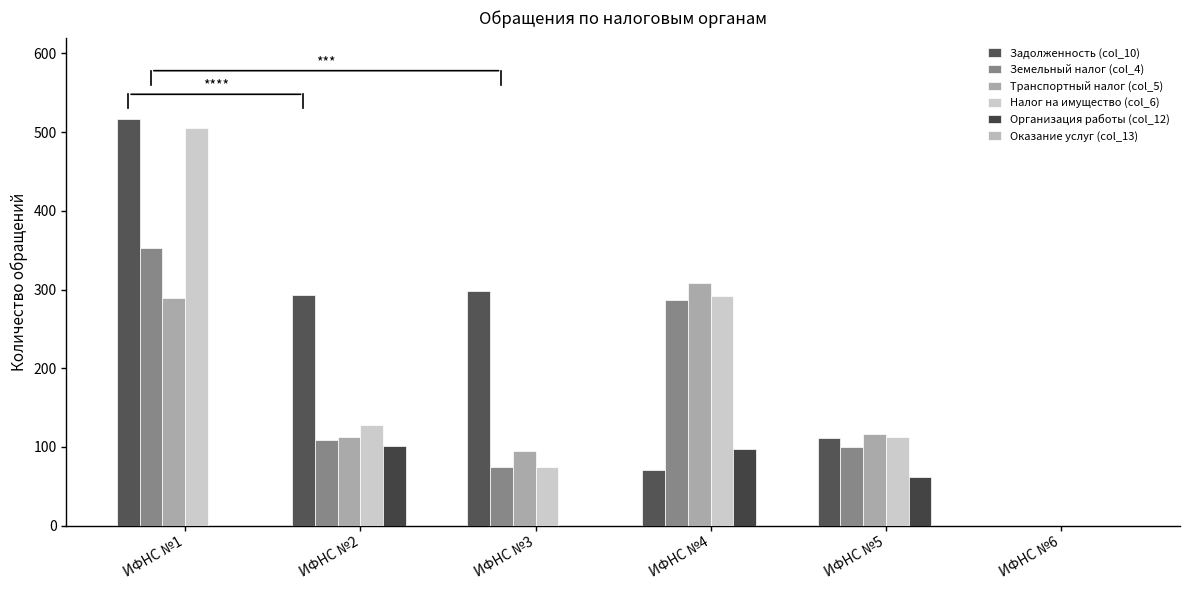

Reading left to right, transcribe all the data shown in this chart.

Задолженность (col_10): 517	293	298	71	111	0
Земельный налог (col_4): 353	109	75	287	100	0
Транспортный налог (col_5): 289	113	95	308	117	0
Налог на имущество (col_6): 505	128	74	292	113	0
Организация работы (col_12): 0	101	0	97	62	0
Оказание услуг (col_13): 0	0	0	0	0	0